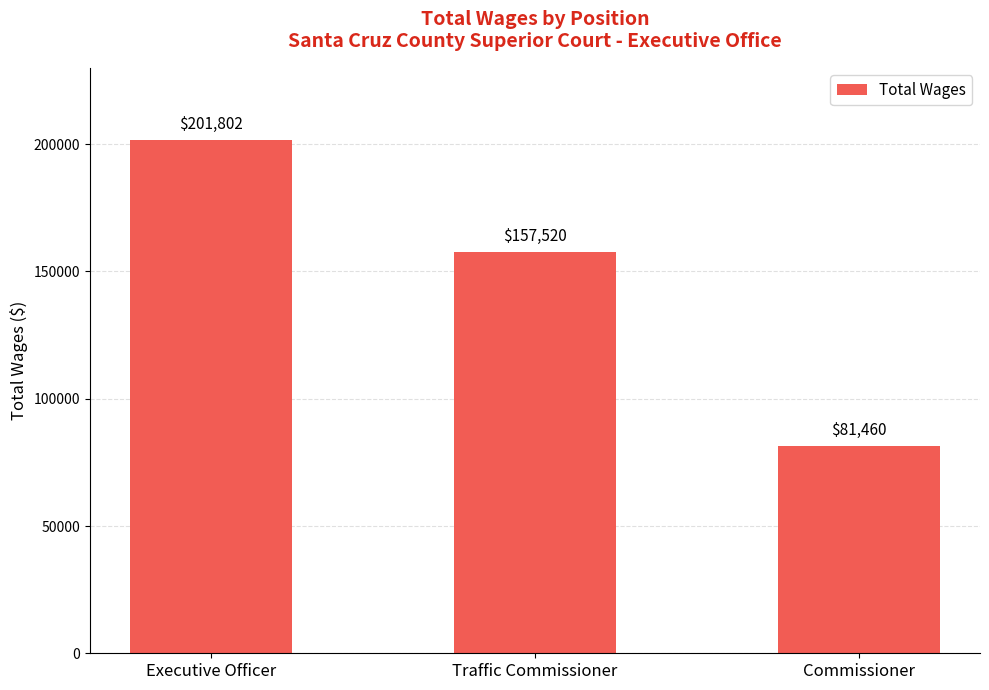

True or false: the data shows 249690 at Traffic Commissioner.

False